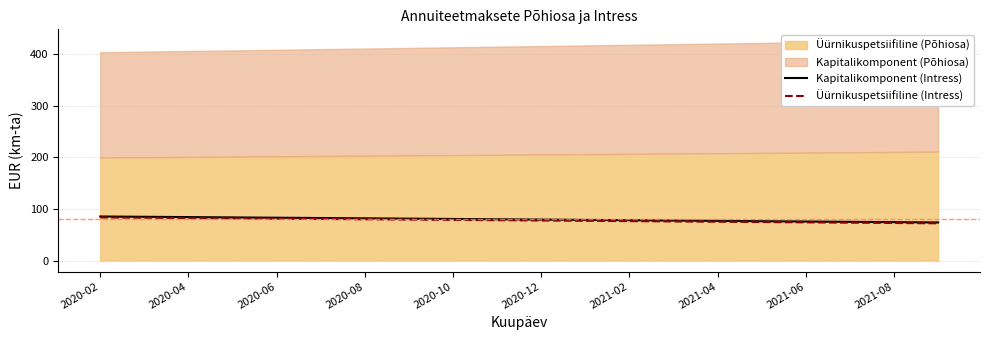

Which series has the largest range (max minus min)?

Kapitalikomponent (Intress)